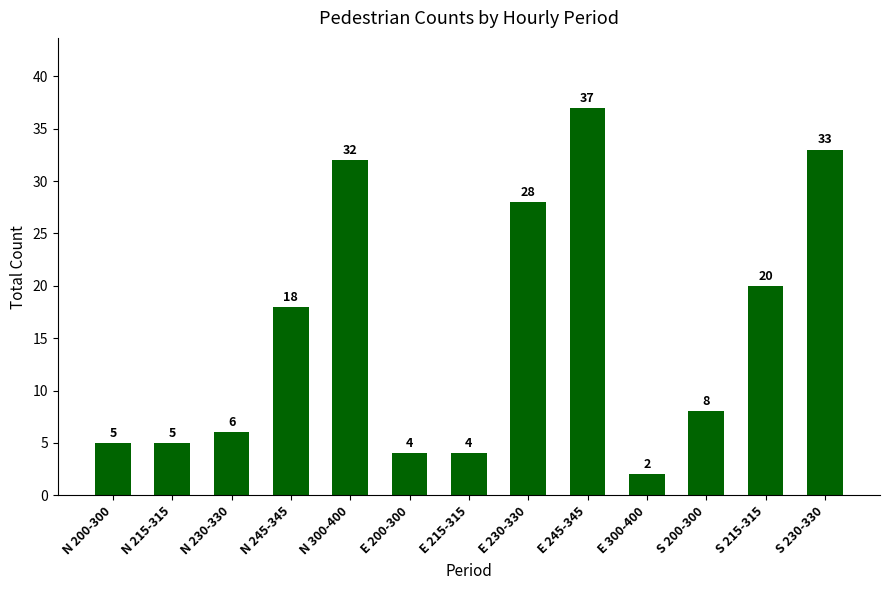

Read the value at N 300-400.

32